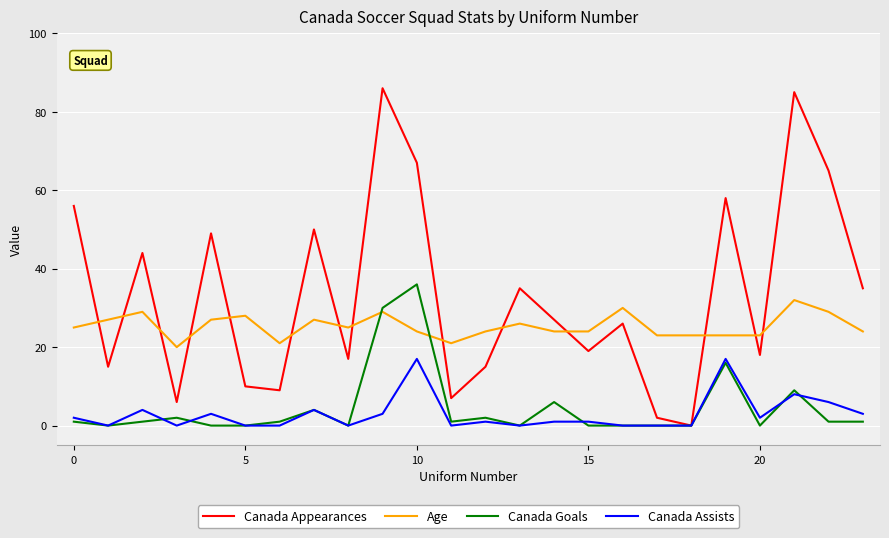

What is the maximum value shown in the chart?

86